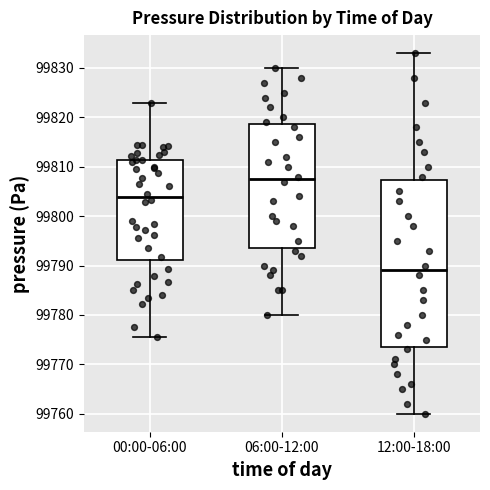

Where does the upper whisker of the box for 06:00-12:00 end on the y-axis? The values are not printed on the chart, so give them approximately, as read against the axis.

99830